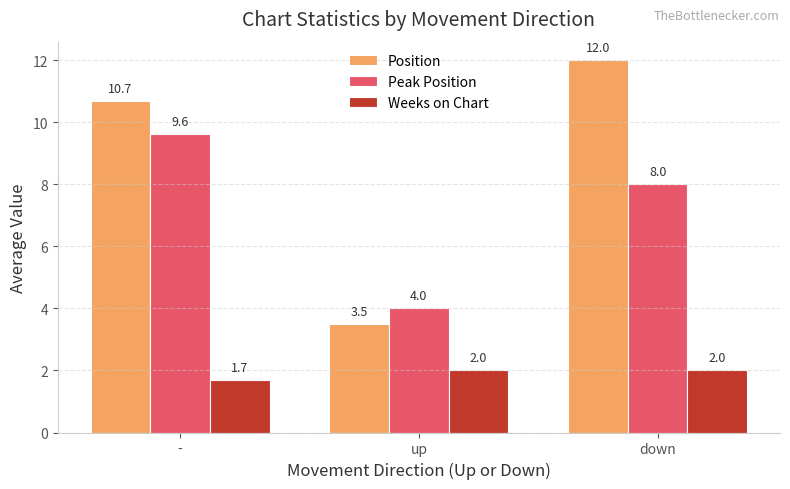

What is the difference between the highest and lowest values at -?

9.0